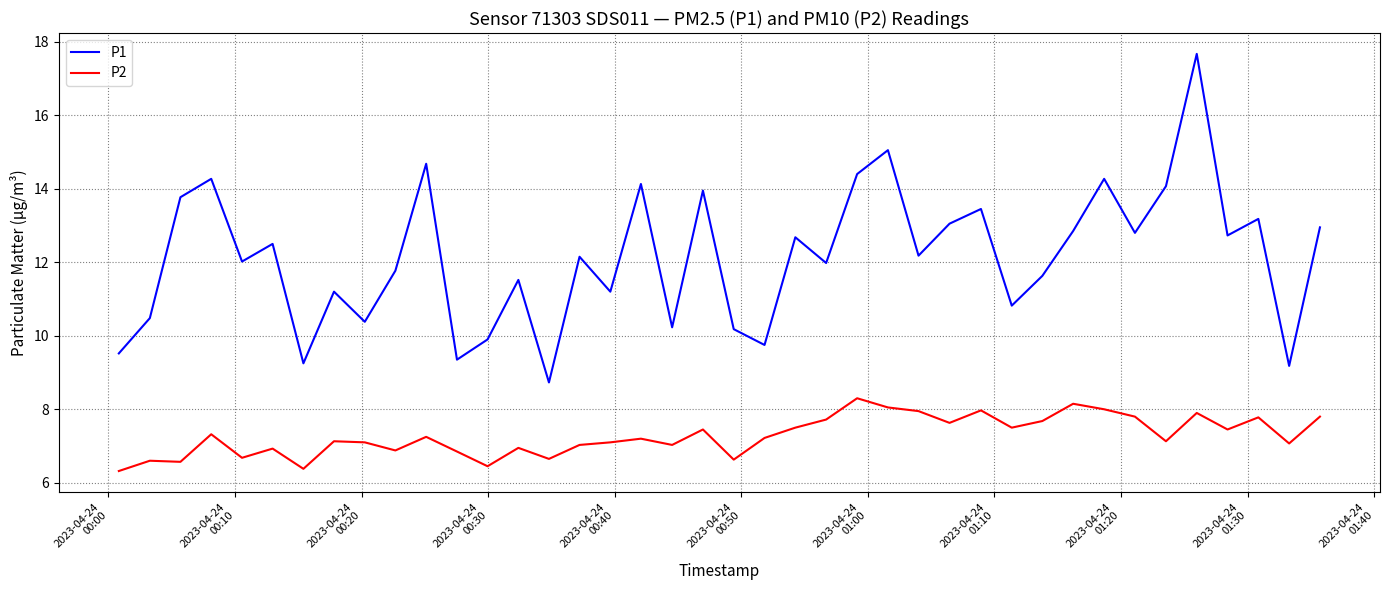

Rank the series by their maximum value, from highest to lowest.

P1, P2